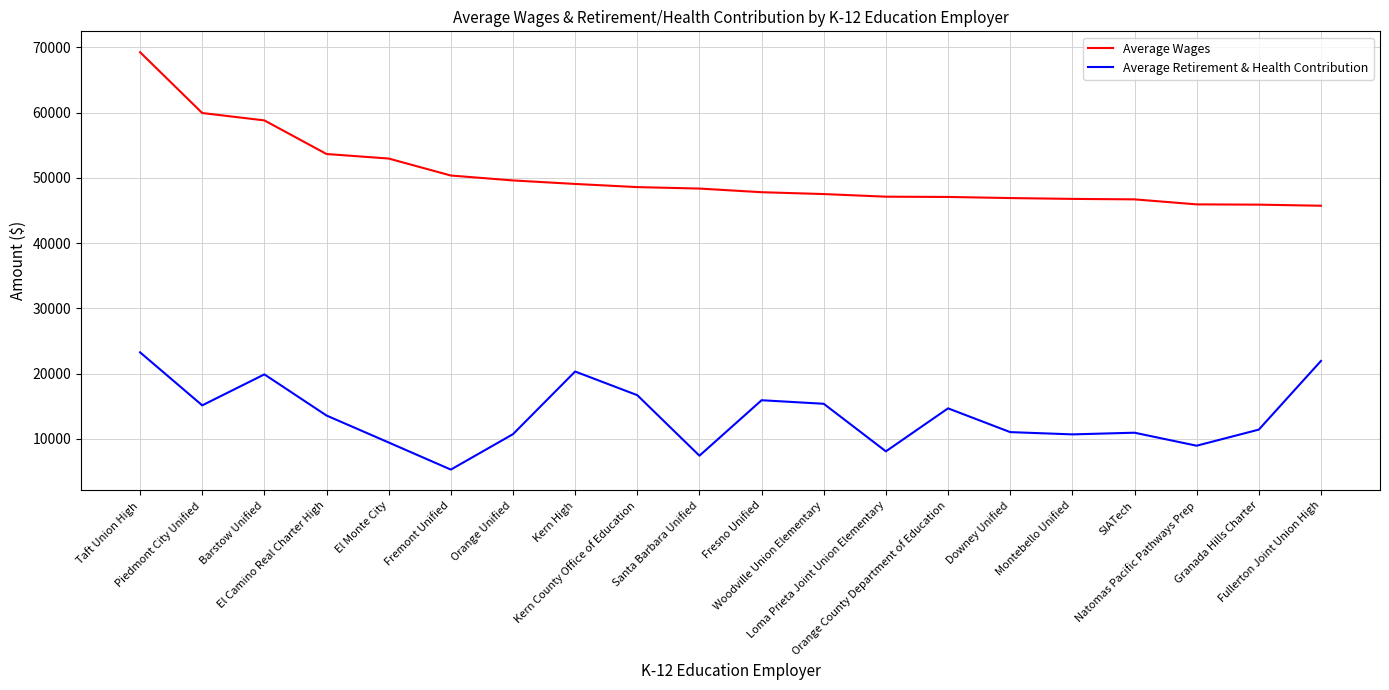

Rank the series by their average value, from highest to lowest.

Average Wages, Average Retirement & Health Contribution